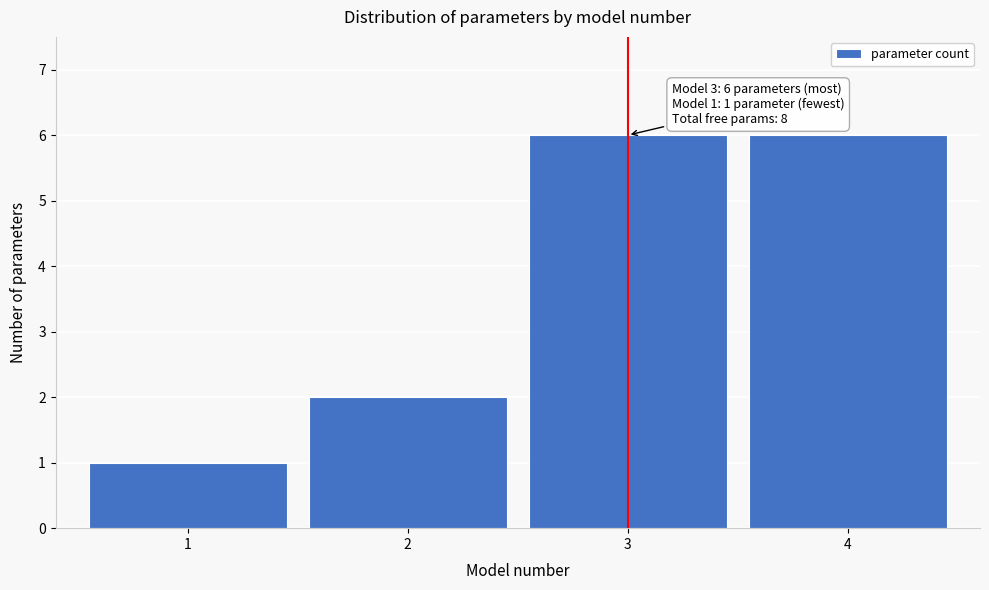

Reading left to right, transcribe all the data shown in this chart.

1=1	2=2	3=6	4=6